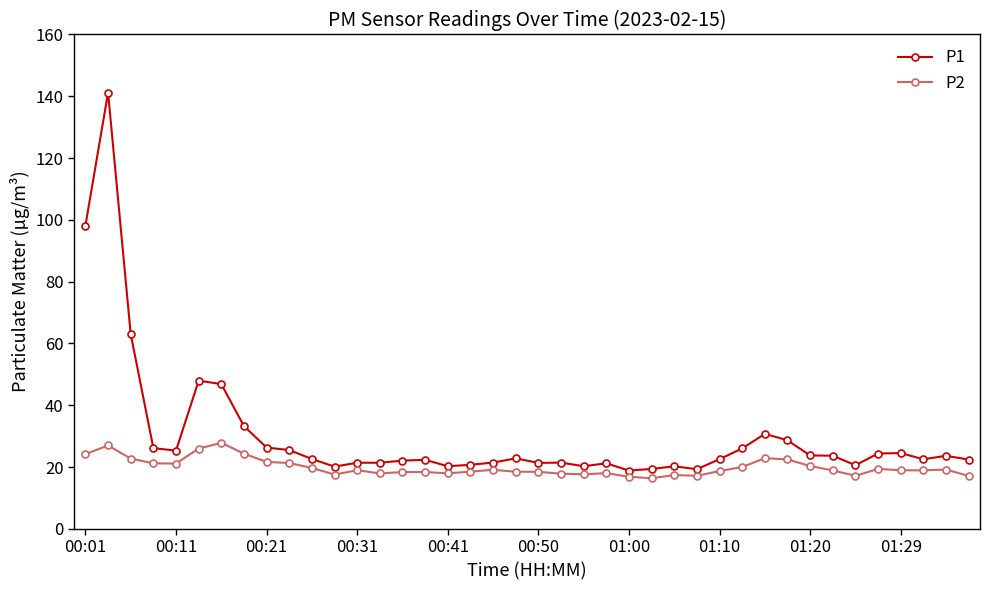

What is the average value of the P1 series?

30.1